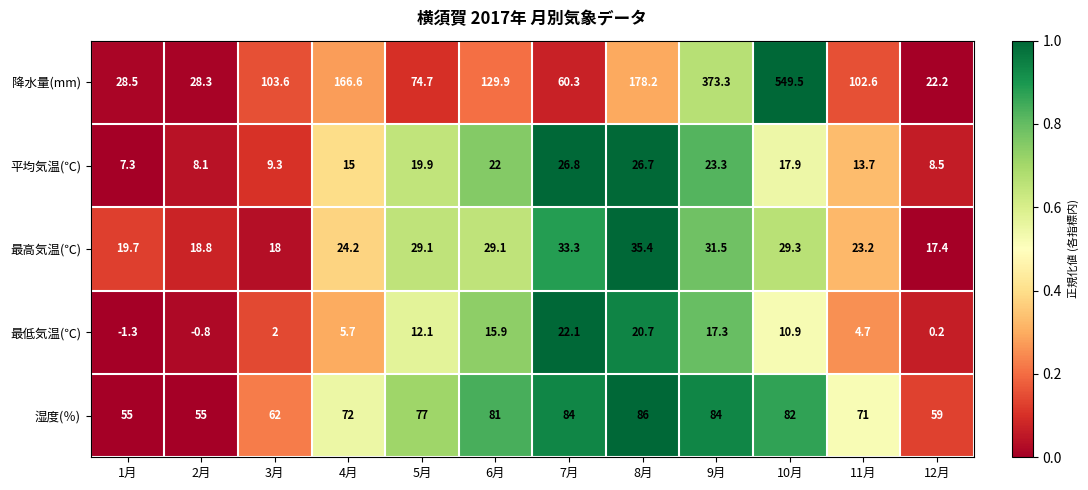

At 5月, list the series in order from smallest to largest.

最低気温(℃), 平均気温(℃), 最高気温(℃), 降水量(mm), 湿度(％)